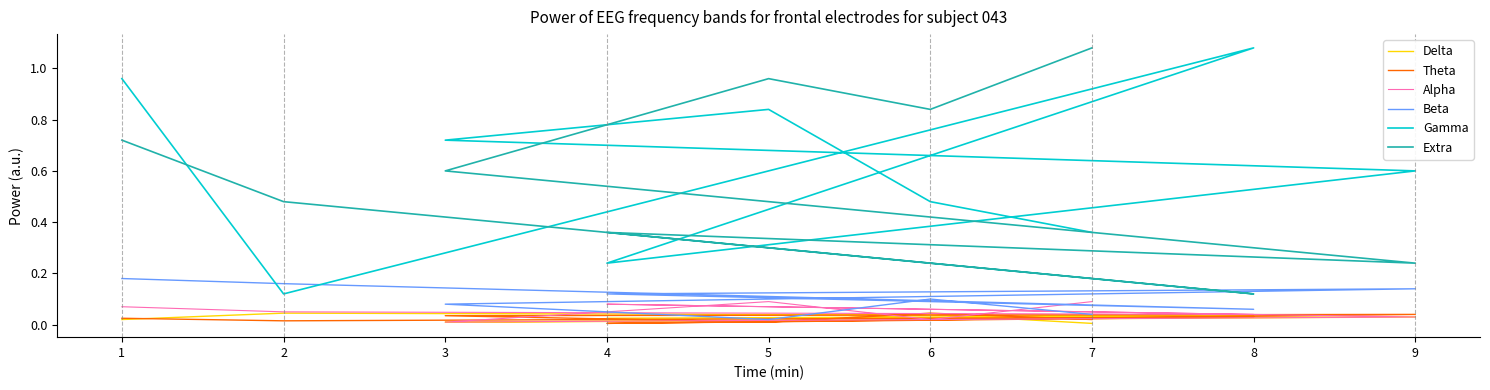

How many data points does each series have?

9